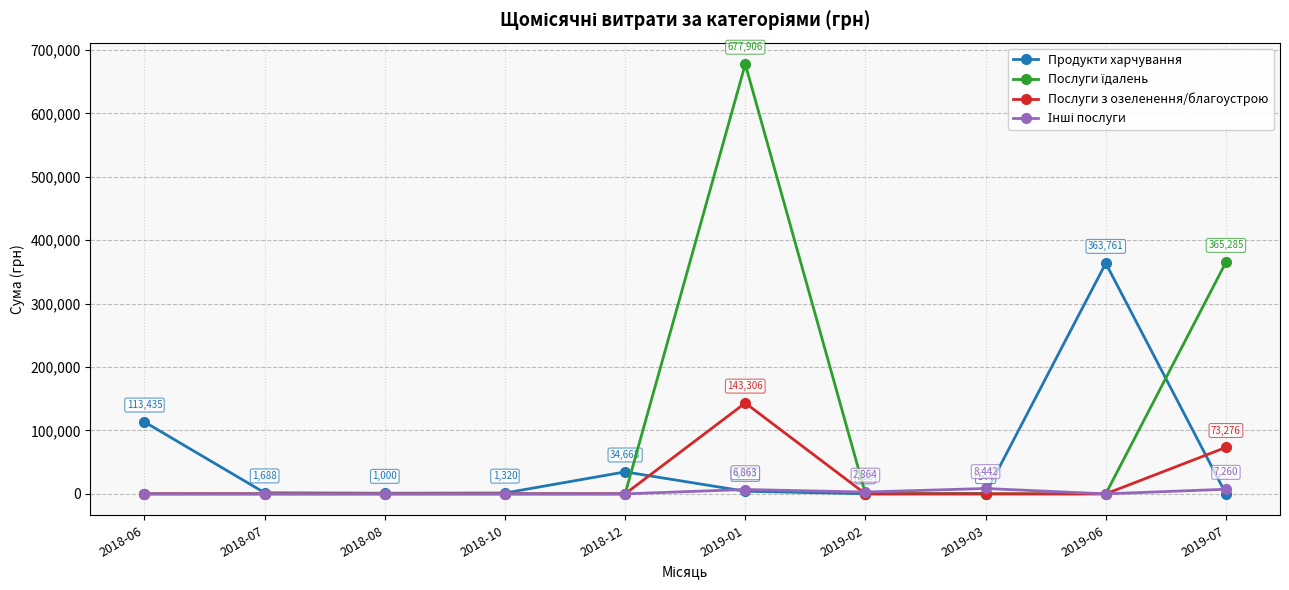

What is the label of the 8th point from the right?

2018-08